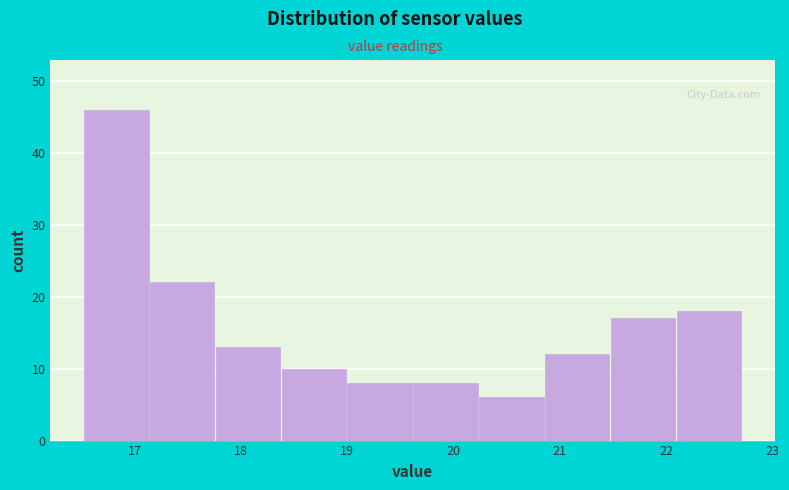

Reading left to right, transcribe this chart: for each bar, give the range it covers on the x-axis and its height. Neither the bar edges nor the heights are printed on the chart, so give them approximately, as read against the axes.

16.5 to 17.1: 46
17.1 to 17.8: 22
17.8 to 18.4: 13
18.4 to 19.0: 10
19.0 to 19.6: 8
19.6 to 20.2: 8
20.2 to 20.9: 6
20.9 to 21.5: 12
21.5 to 22.1: 17
22.1 to 22.7: 18